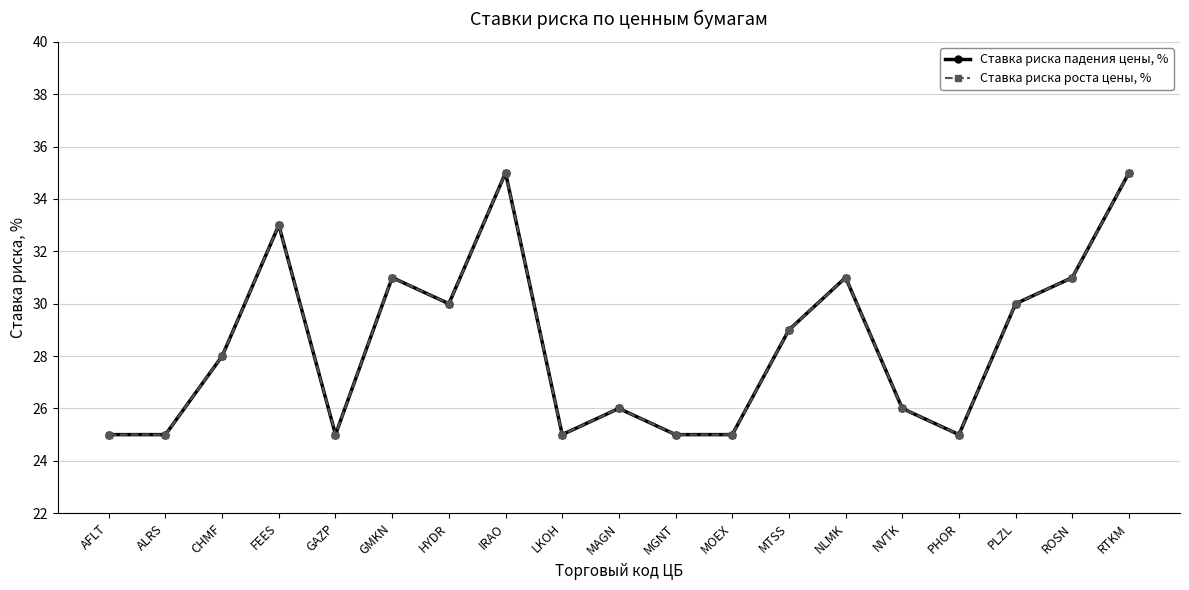

Does the chart have visible grid lines?

Yes